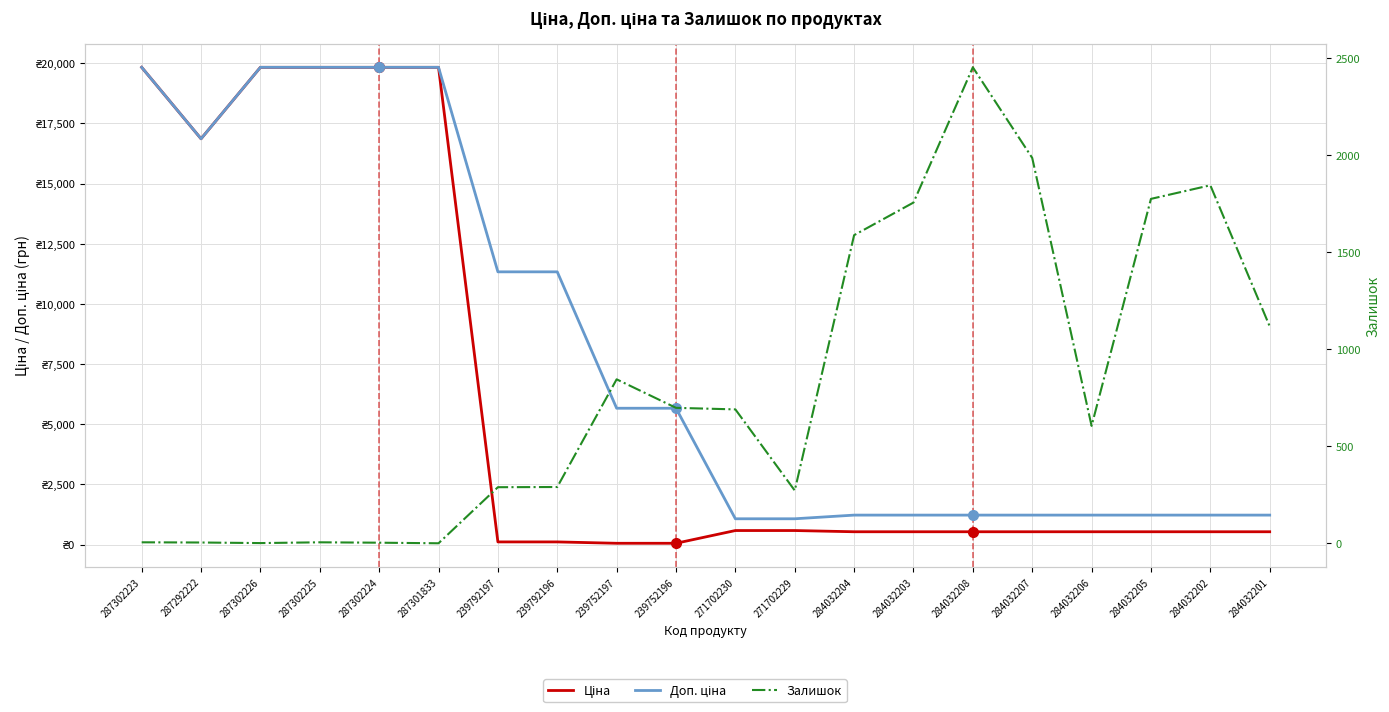

List the series in order of their overall mean, lowest first.

Залишок, Ціна, Доп. ціна